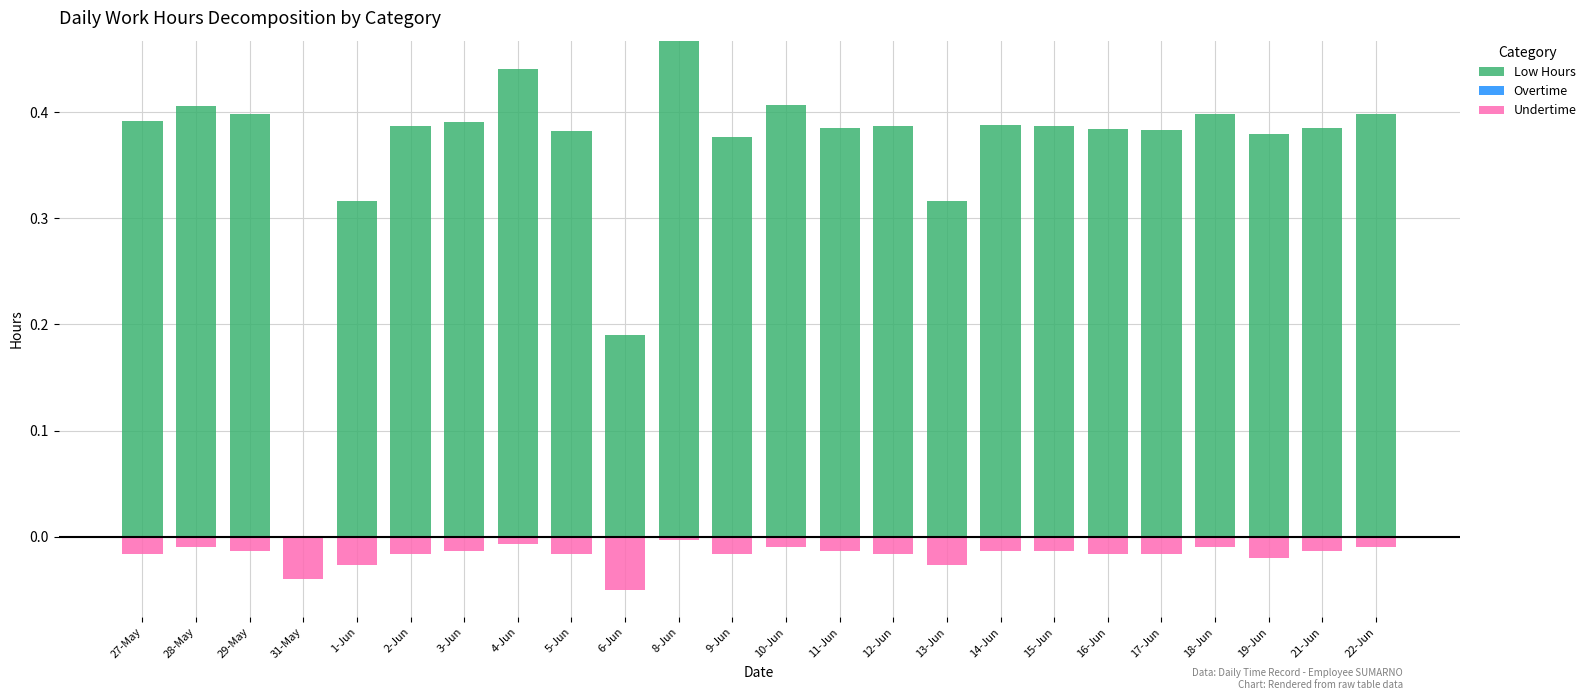

Which category has the highest value in the Low Hours series?

8-Jun